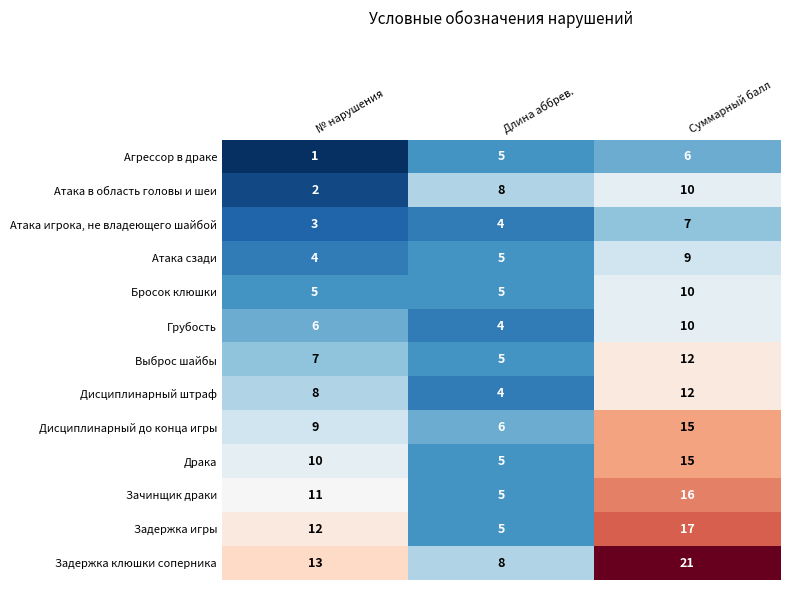

Count the number of data series in this chart.

13